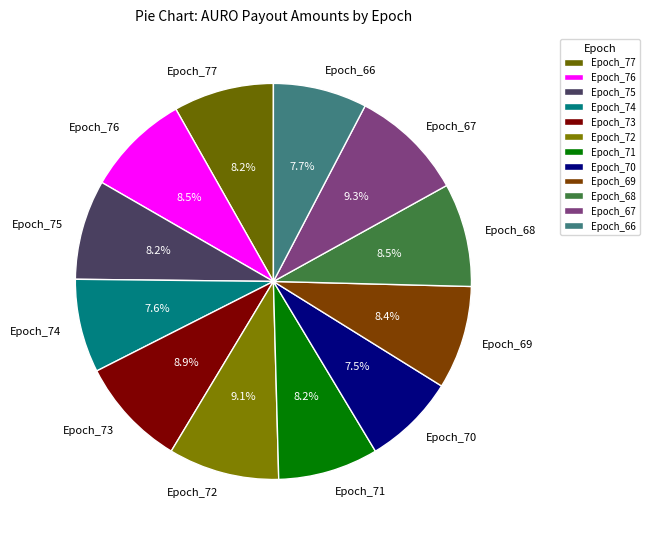

Is there a majority slice in this chart?

No